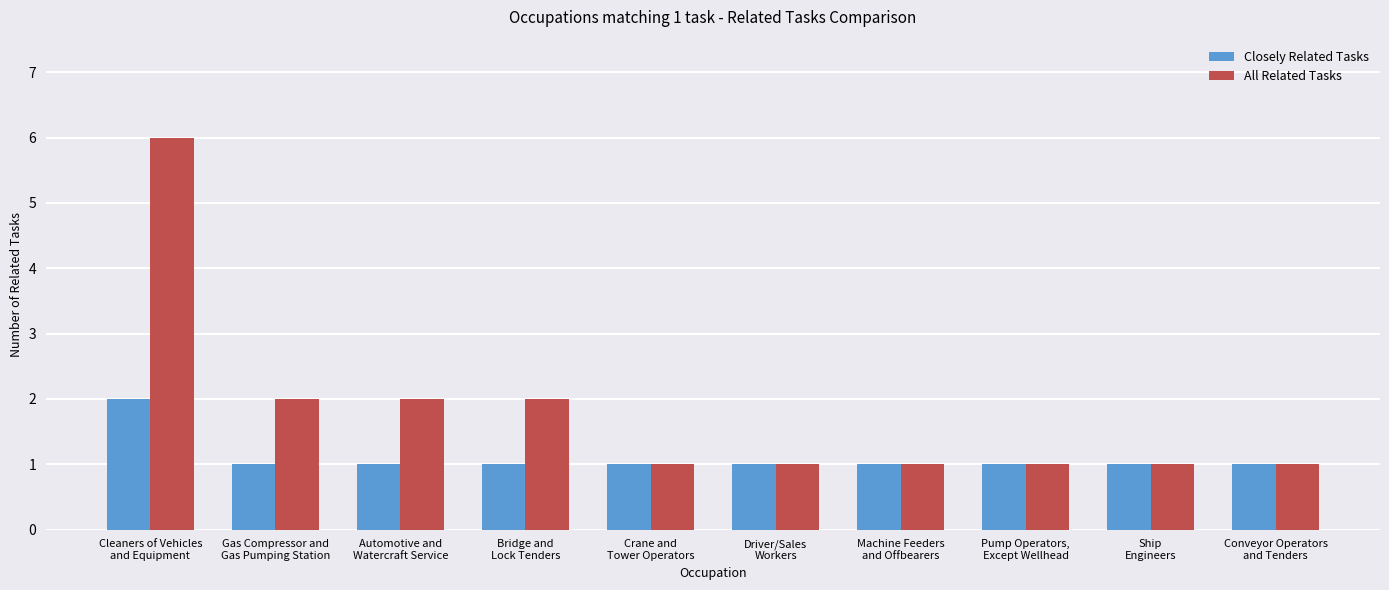

Which series has the largest total across all categories?

All Related Tasks